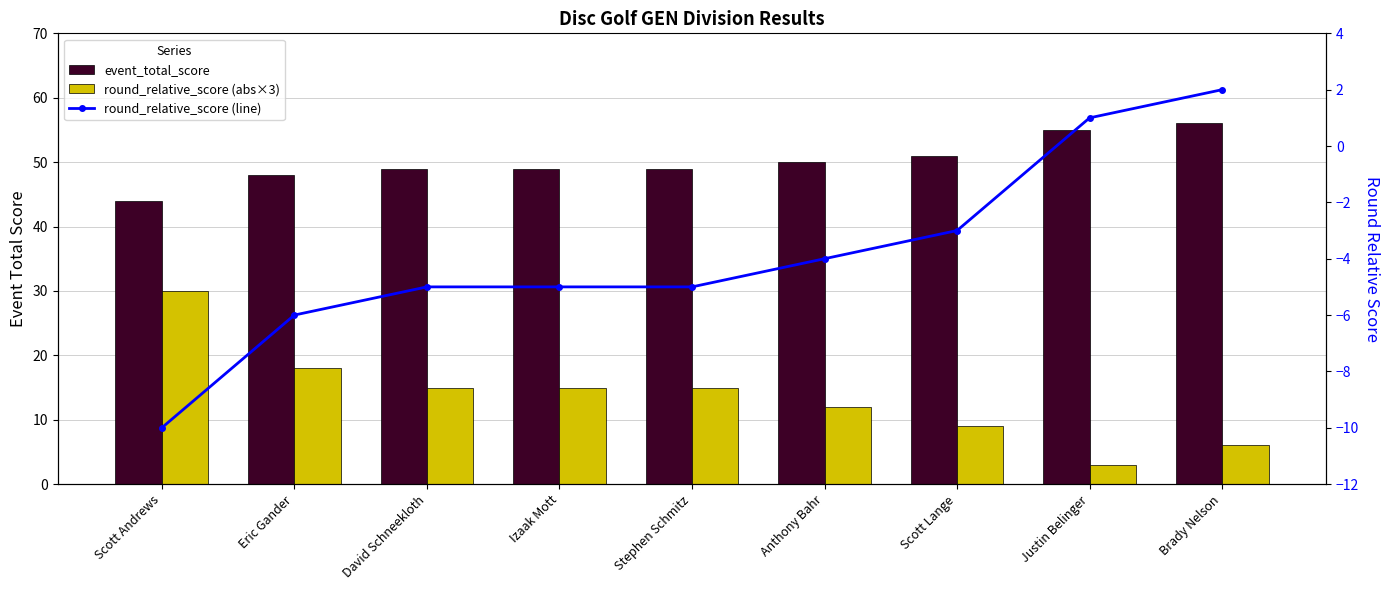

What is the smallest value displayed?

-10